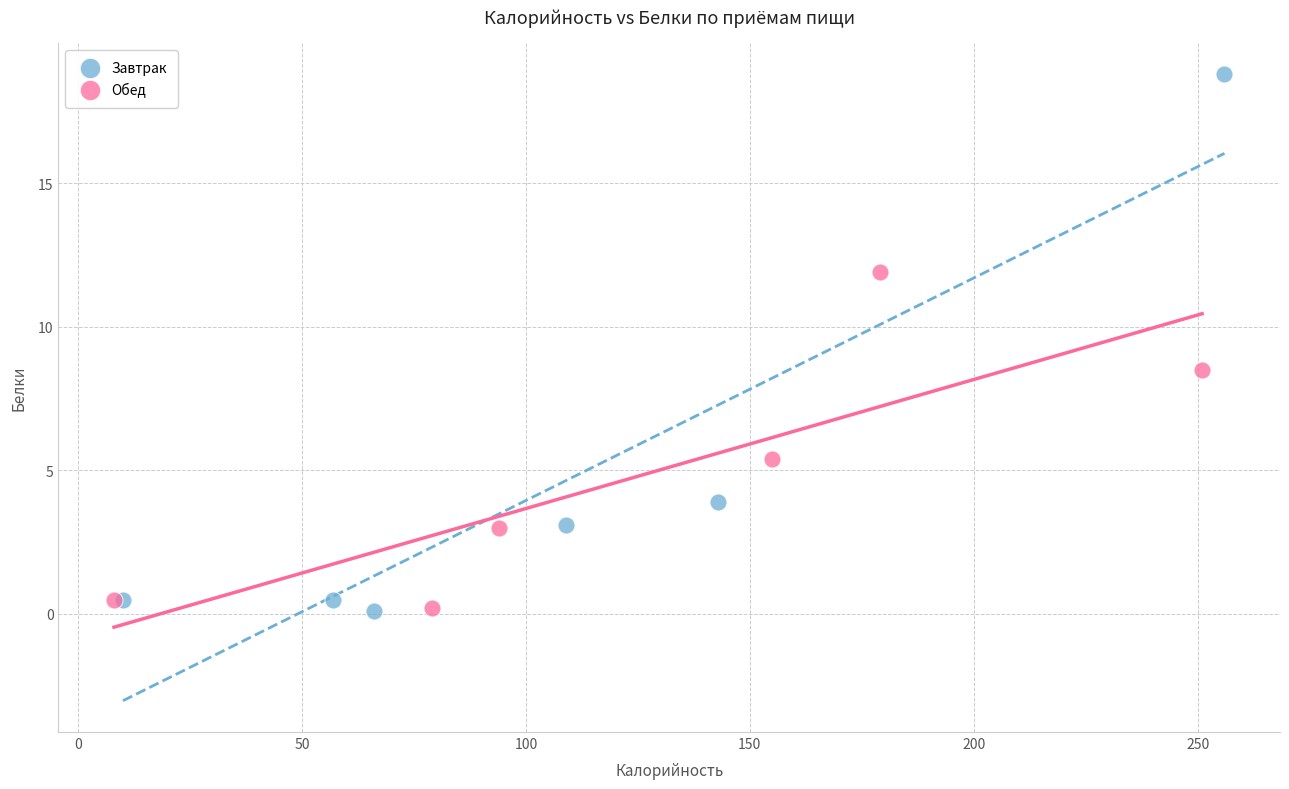

Which series has the widest spread of Y values?

Завтрак